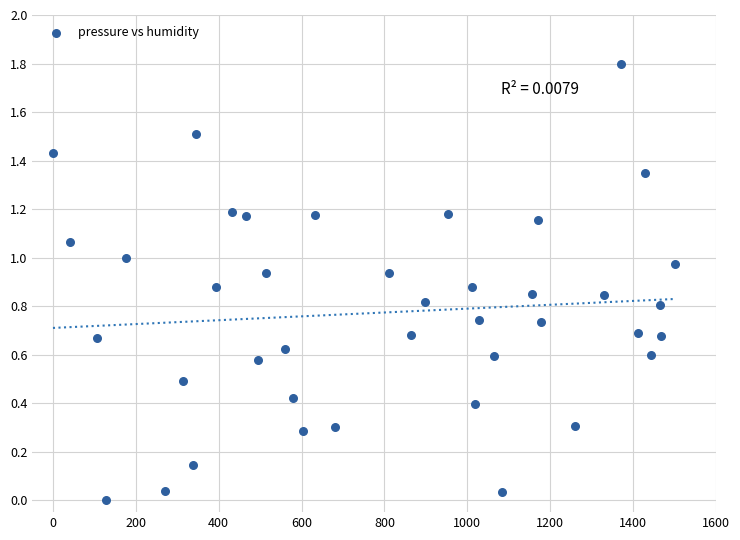

What is the range of X values (max minus min)?

1500.0